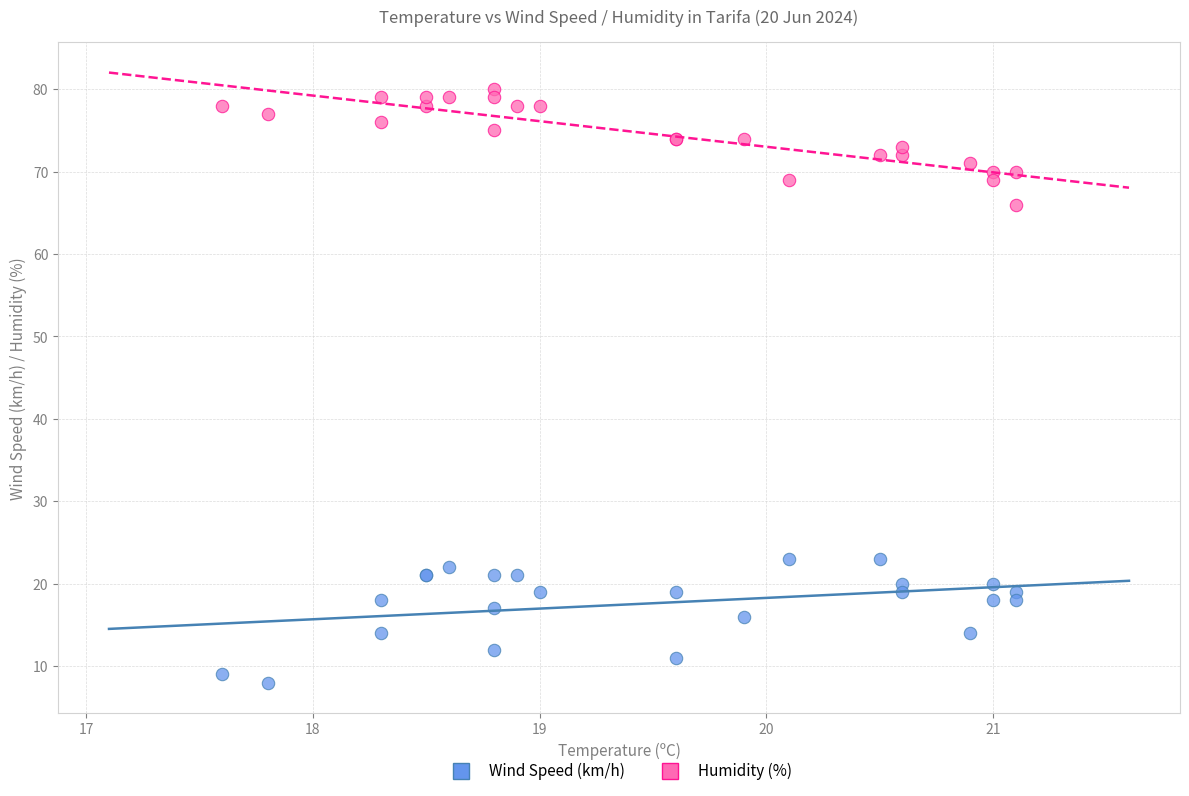

Which series contains the lowest Y value?

Wind Speed (km/h)